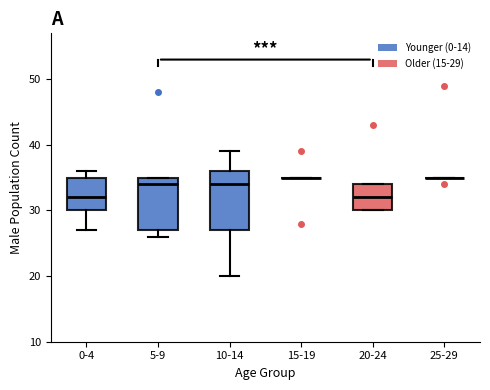

Comparing the boxes themselves (not the whiskers), which one is the tallest?

10-14